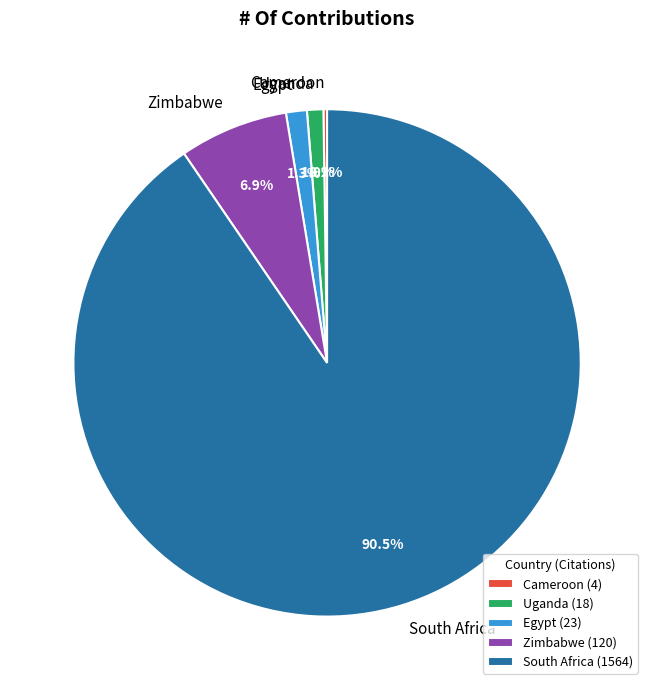

True or false: South Africa accounts for 99% of the total.

False